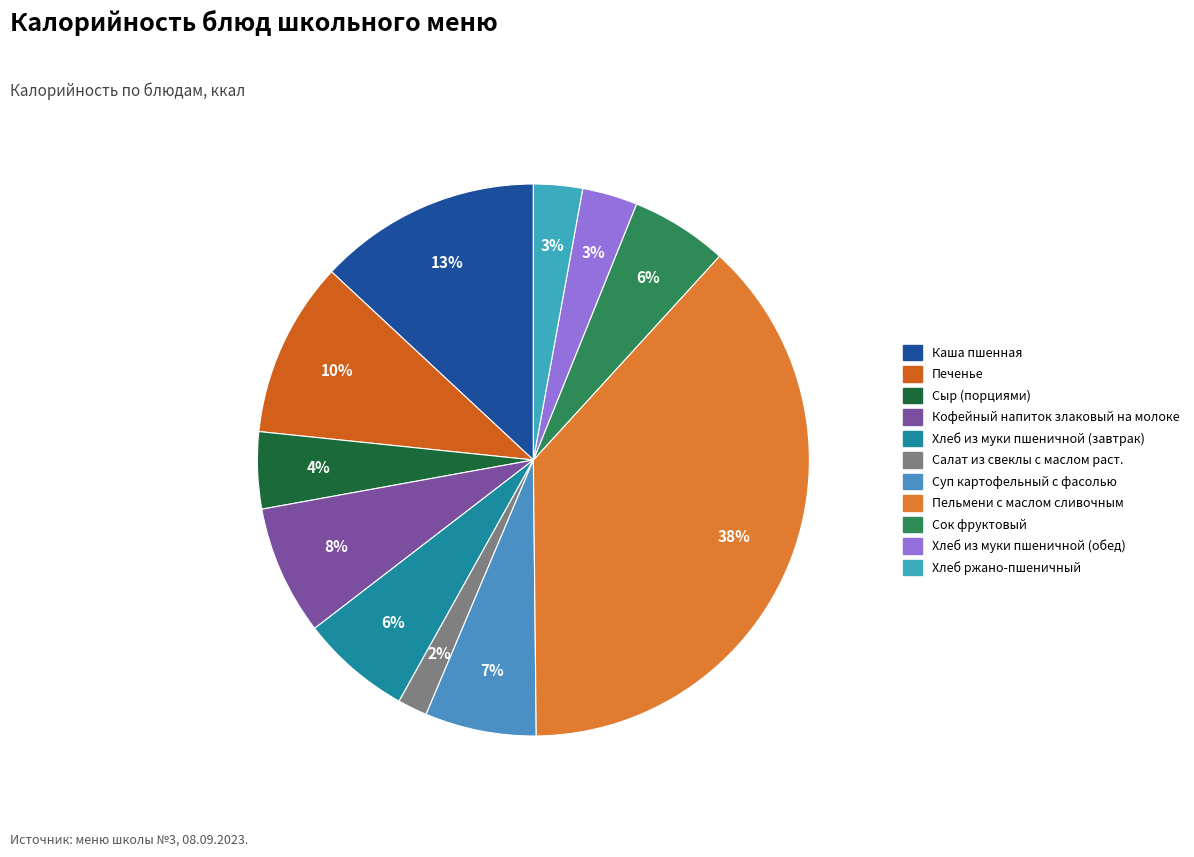

Which category has the smallest portion of the pie?

Салат из свеклы с маслом раст.